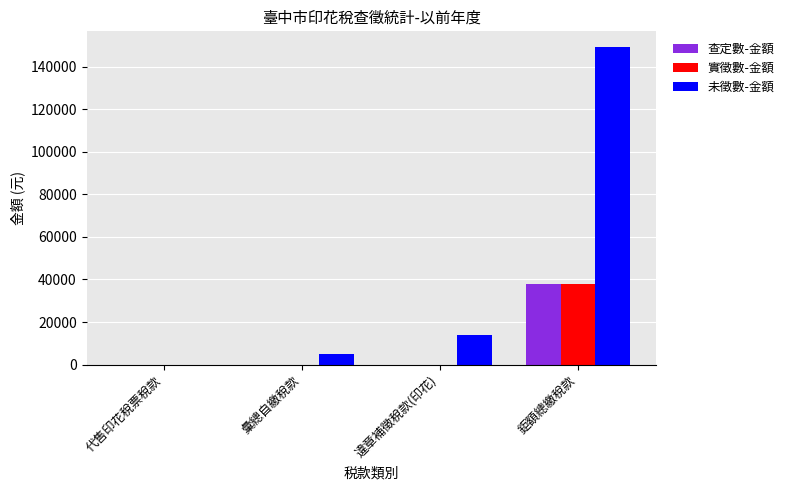

Between 違章補徵稅款(印花) and 鉅額總繳稅款, which series saw the biggest shift?

未徵數-金額